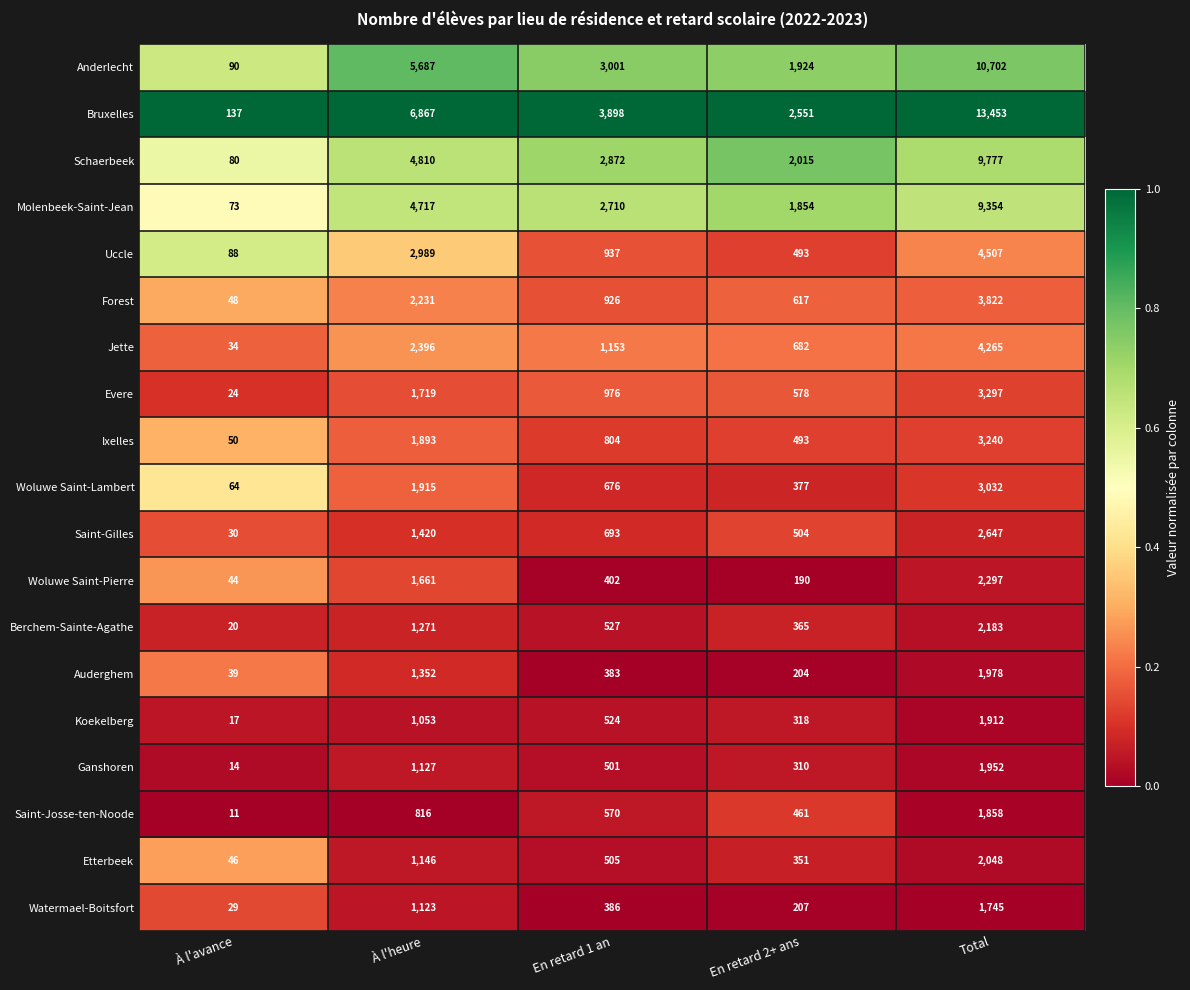

List the labels in order of Forest value, smallest first.

À l'avance, En retard 2+ ans, En retard 1 an, À l'heure, Total